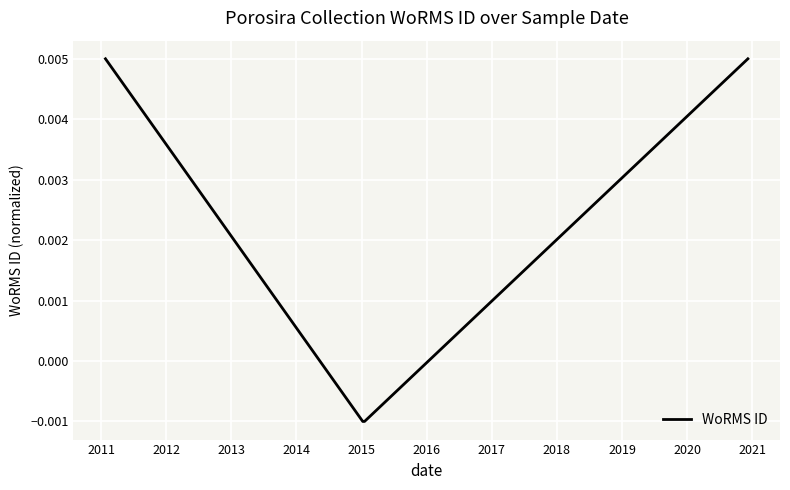

True or false: there are more than 2 points higher than both neighbors.

False